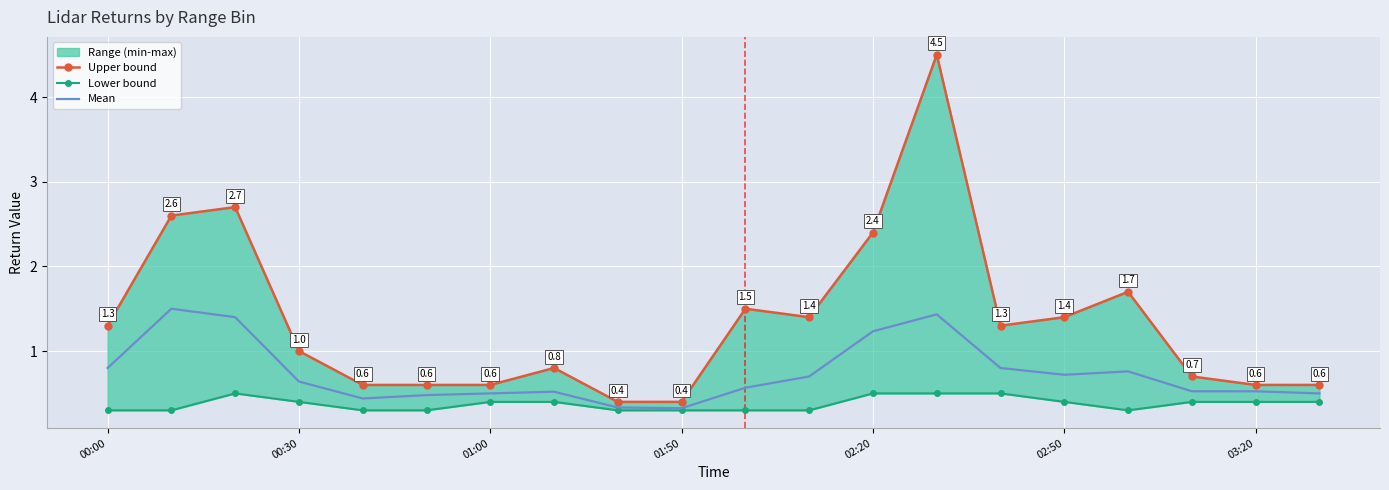

How many categories are shown in the chart?

20